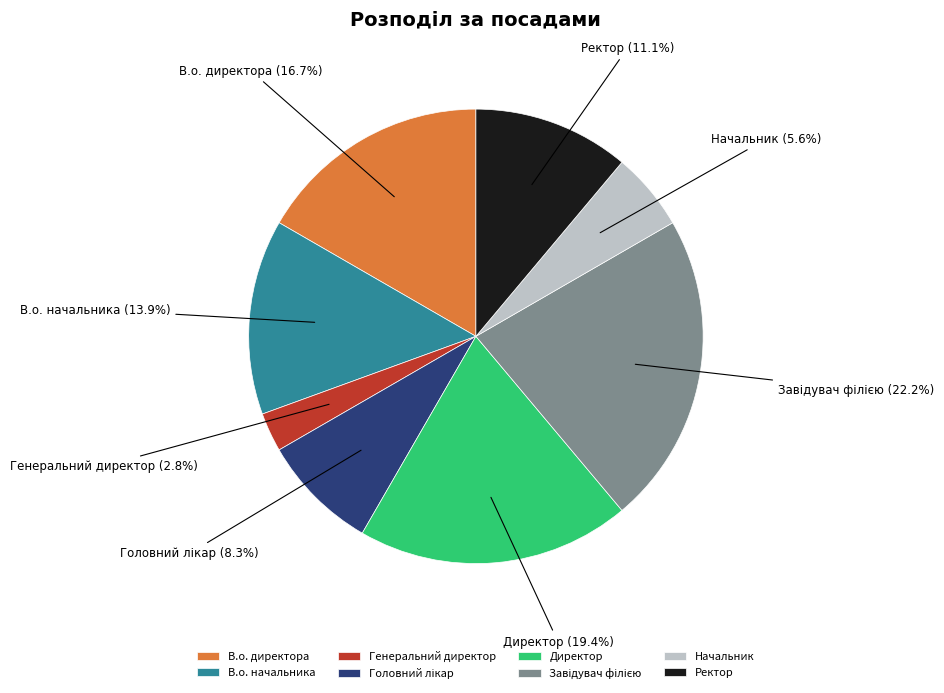

What is the ratio of the value at Ректор to the value at Генеральний директор?

4.0